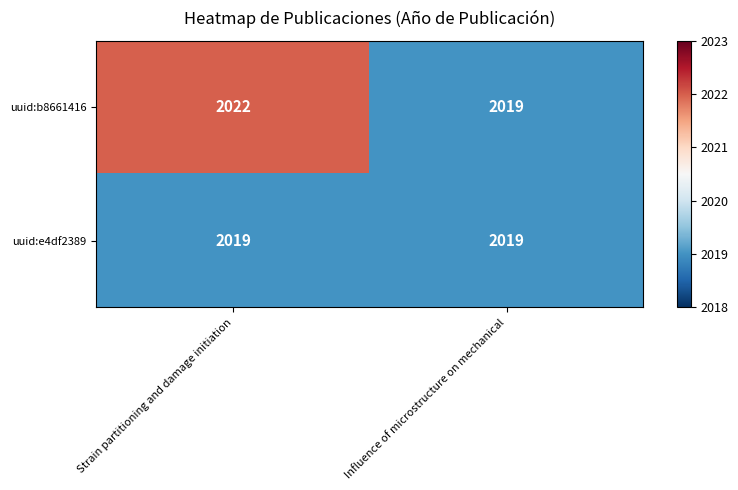

What is the sum of all uuid:b8661416 values?

4041